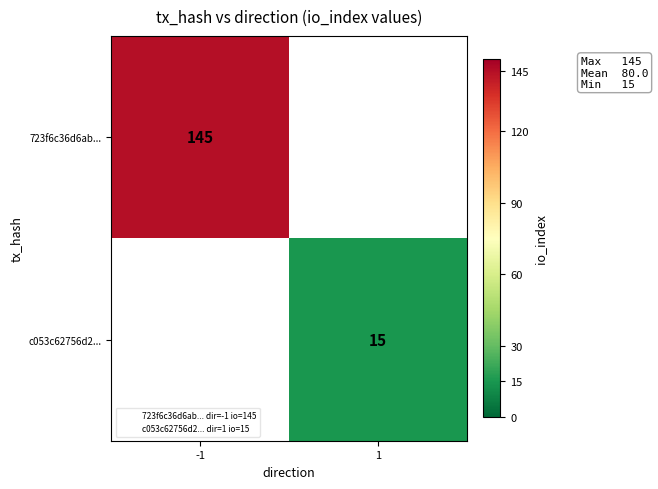

At which category is the sum across all series the highest?

-1